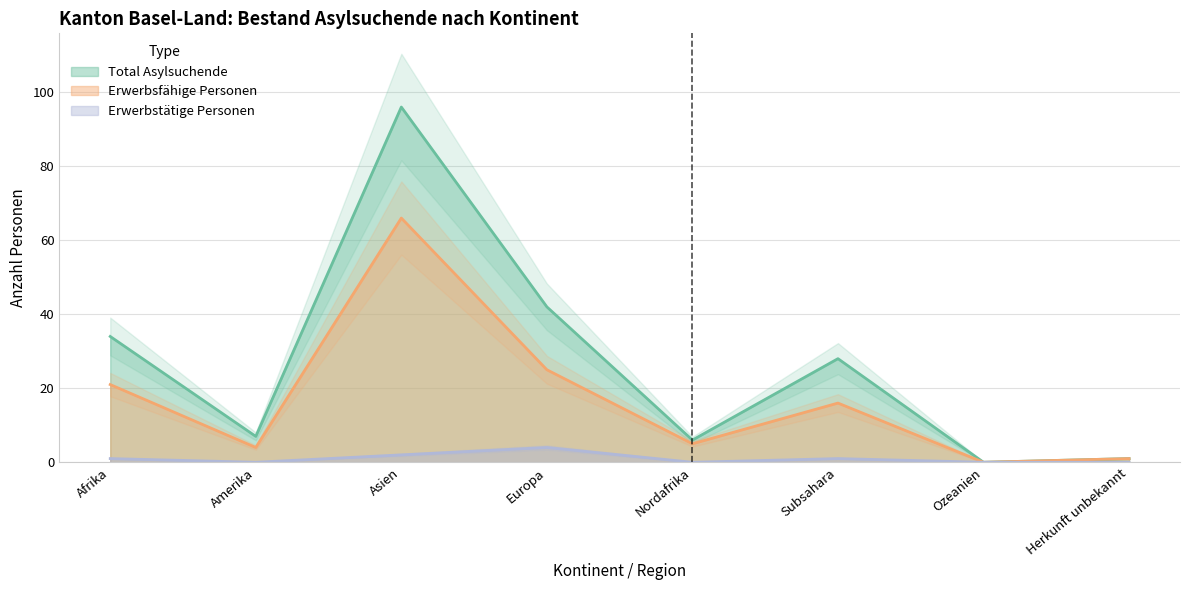

Rank the series by their average value, from lowest to highest.

Erwerbstätige Personen, Erwerbsfähige Personen, Total Asylsuchende